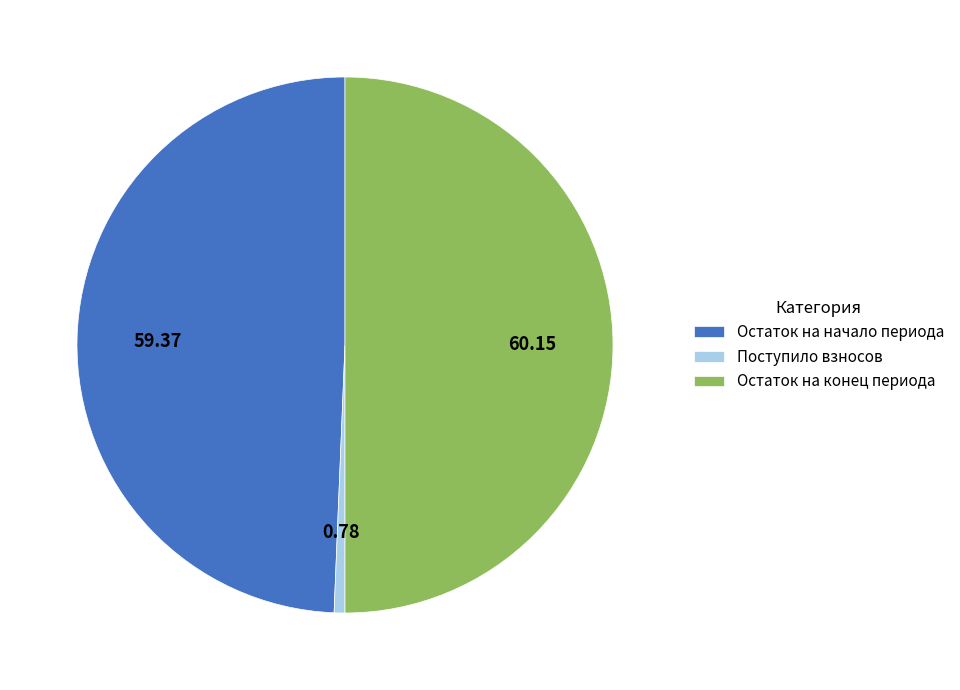

Between Поступило взносов and Остаток на начало периода, which is larger?

Остаток на начало периода